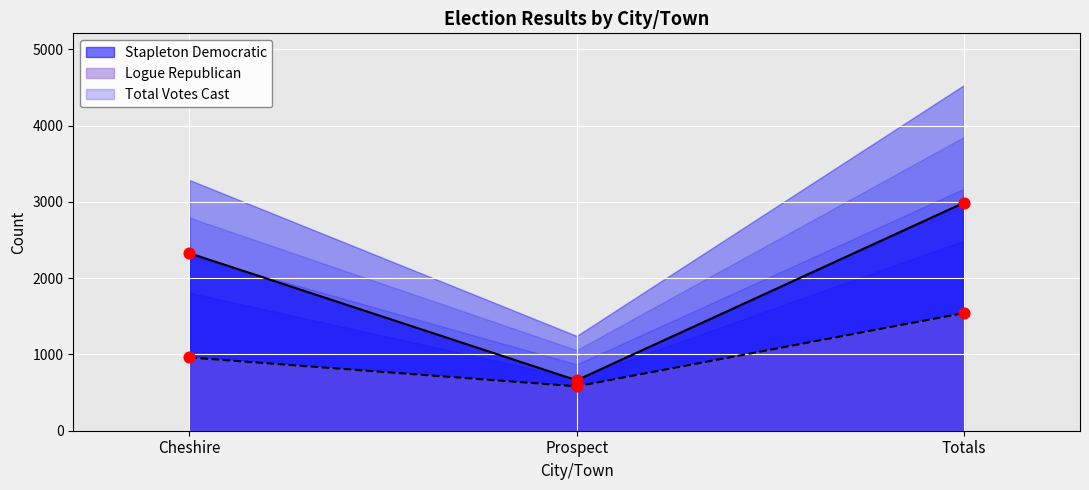

Which series contains the lowest Y value?

Logue Republican